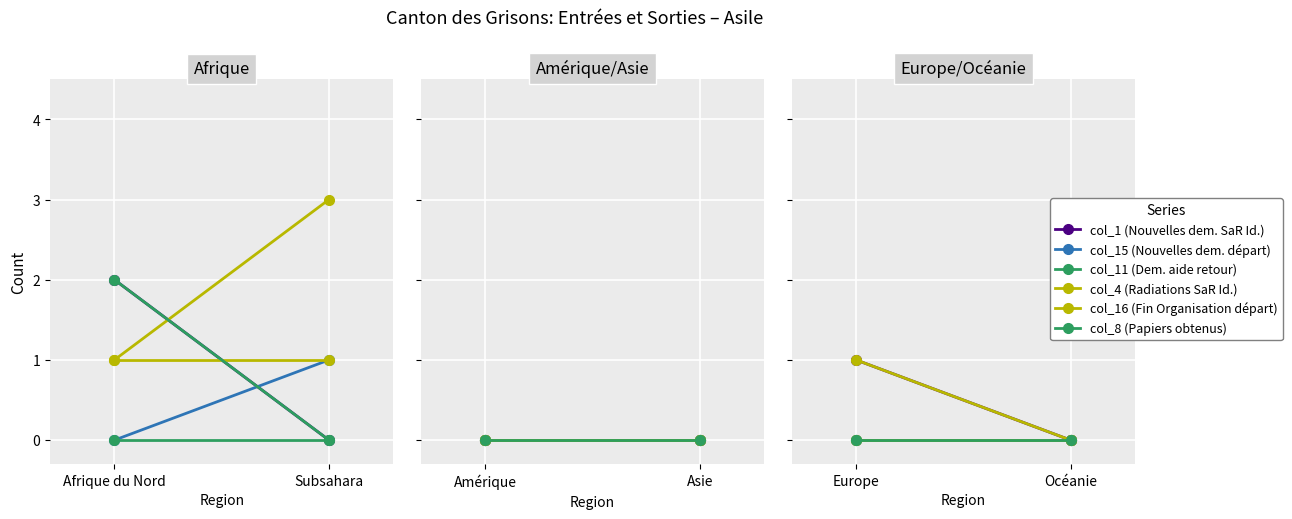

Which series has the largest total across all categories?

col_1 (Nouvelles dem. SaR Id.)